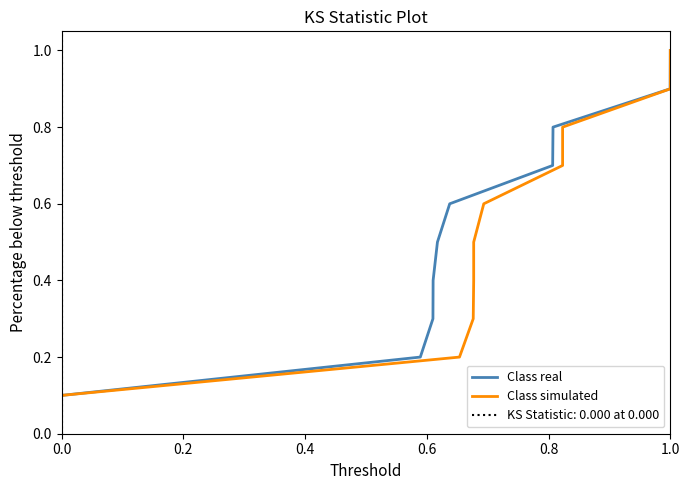

How many Class real values are between 0 and 1?

10